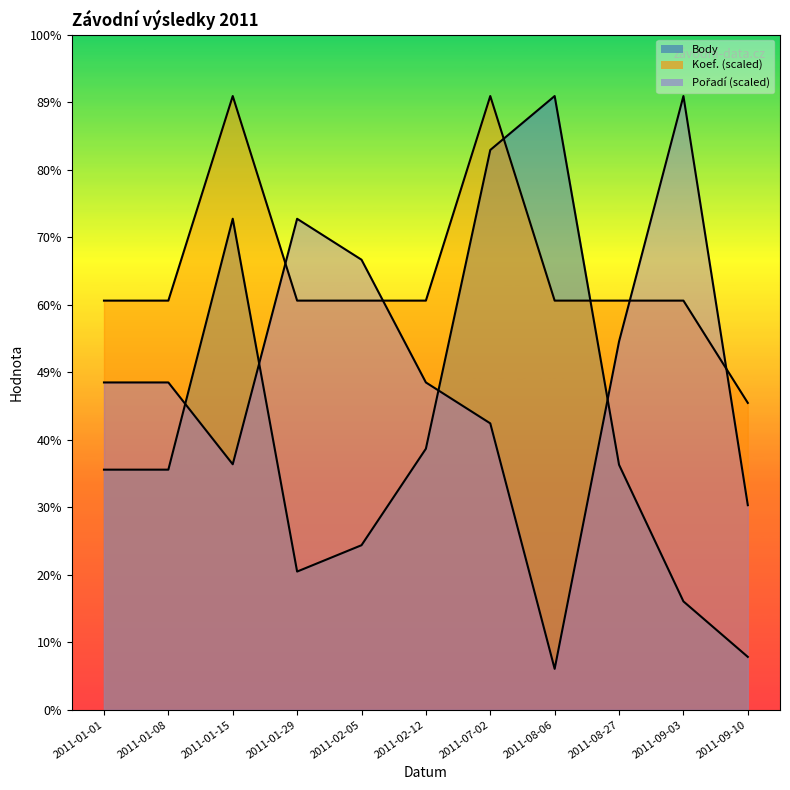

Rank the series by their average value, from highest to lowest.

Koef., Pořadí, Body